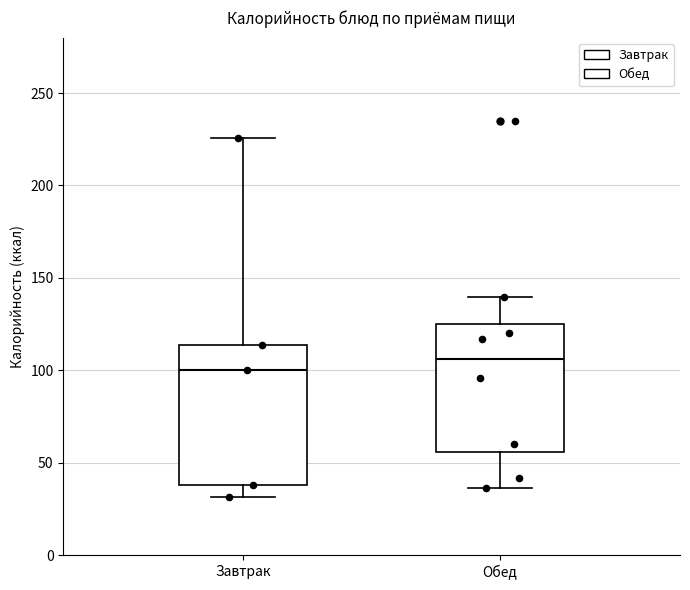

Reading left to right, read every box against the y-axis: the position of its median line, the range the box covers, and the ends of its whiskers. The values are not printed on the chart, so give them approximately, as read against the axis.

Завтрак: median 100, box 40 to 115, whiskers 30 to 225
Обед: median 105, box 55 to 125, whiskers 35 to 140